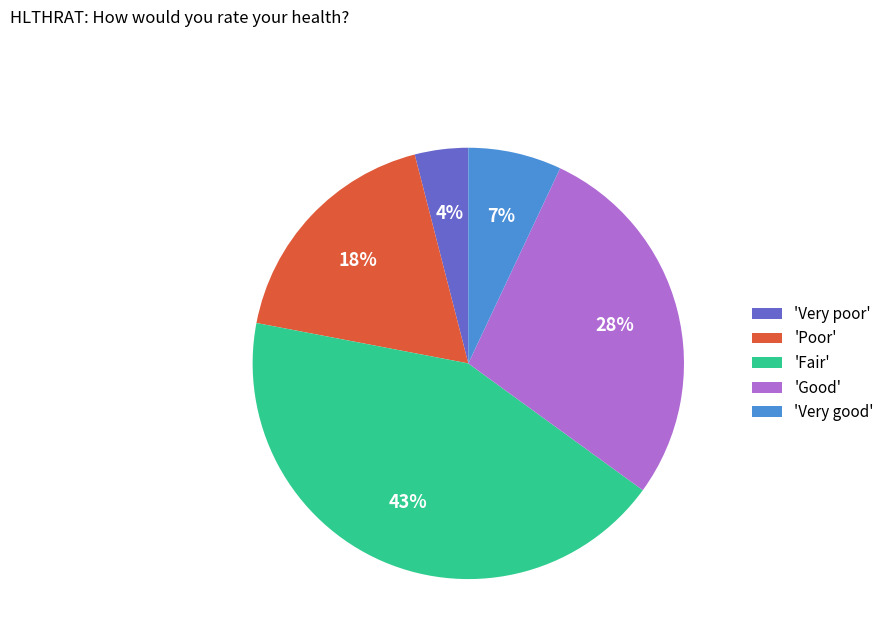

Is it true that 'Good' is 28% of the pie?

True